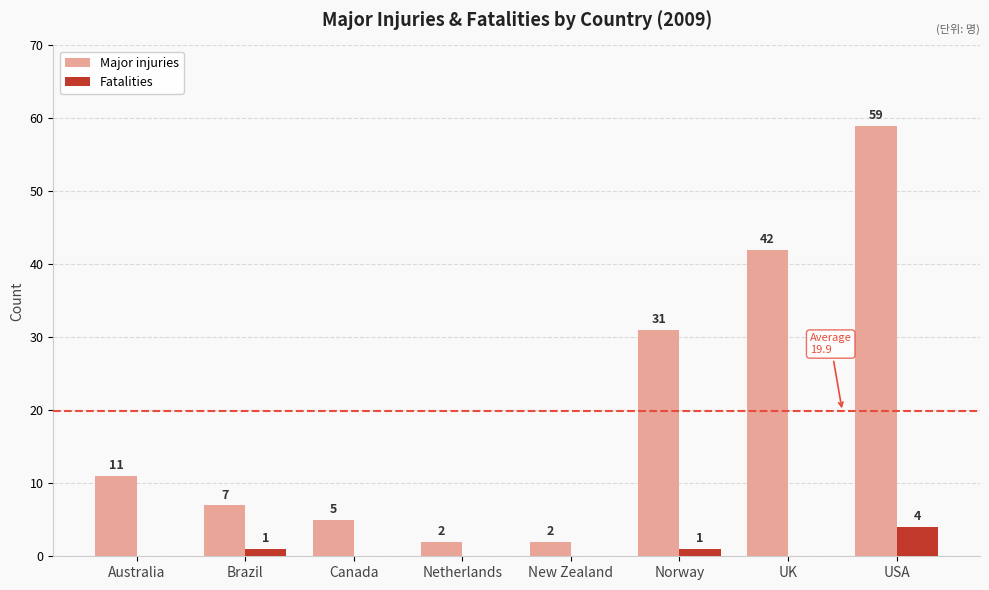

True or false: Major injuries has a value of 59 at USA.

True